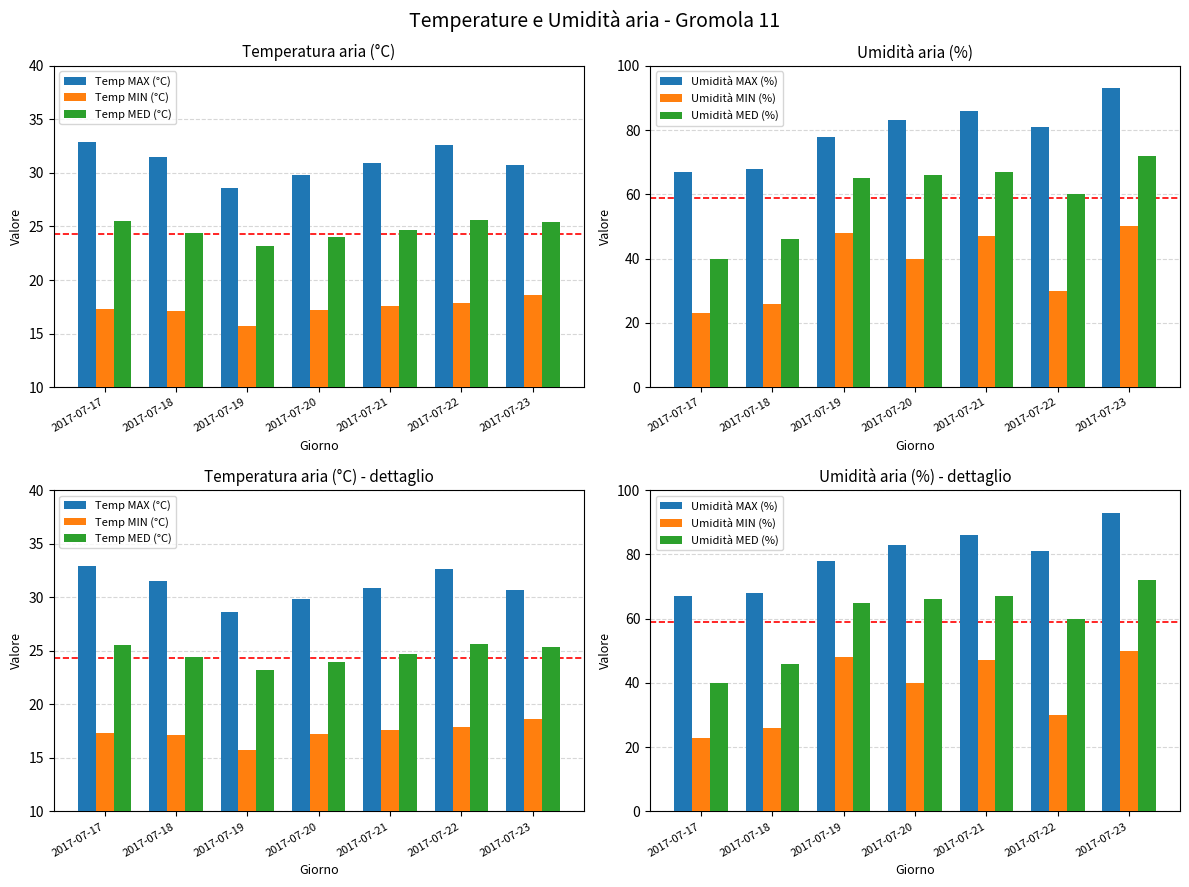

At which category does the chart reach its peak across all series?

2017-07-23